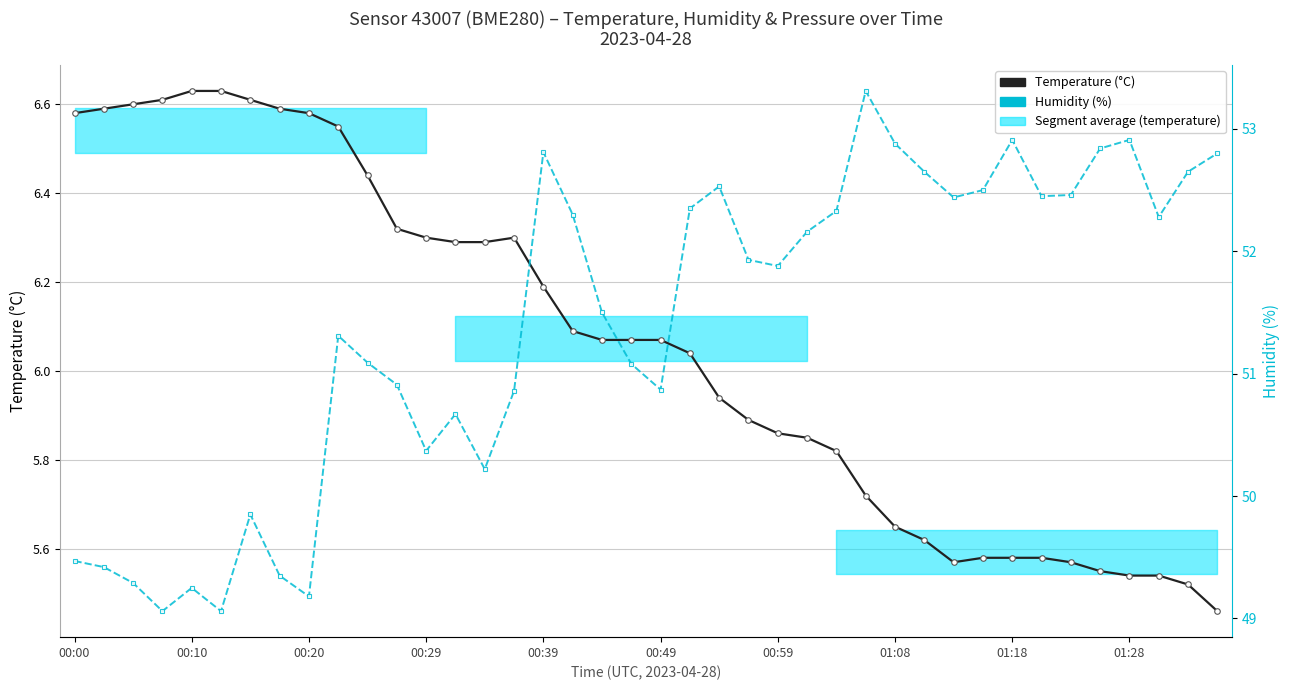

Does the chart have visible grid lines?

Yes